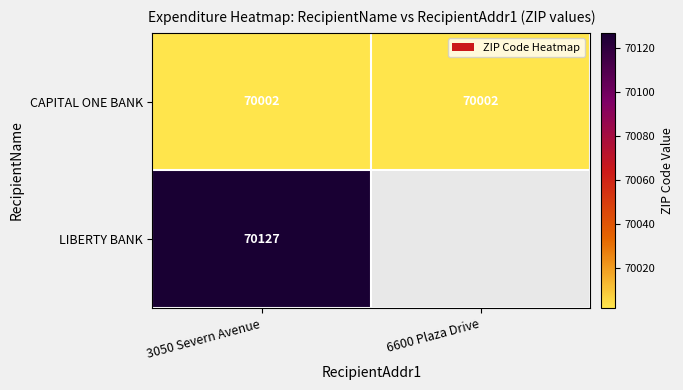

Rank the series at 3050 Severn Avenue from highest to lowest value.

LIBERTY BANK, CAPITAL ONE BANK